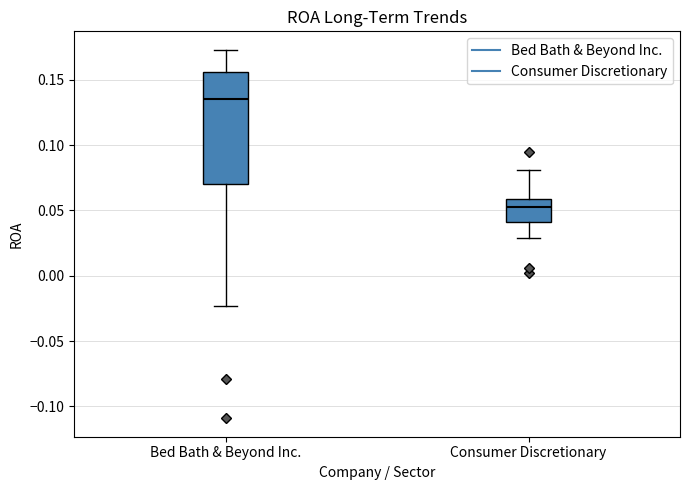

Comparing the boxes themselves (not the whiskers), which one is the tallest?

Bed Bath & Beyond Inc.